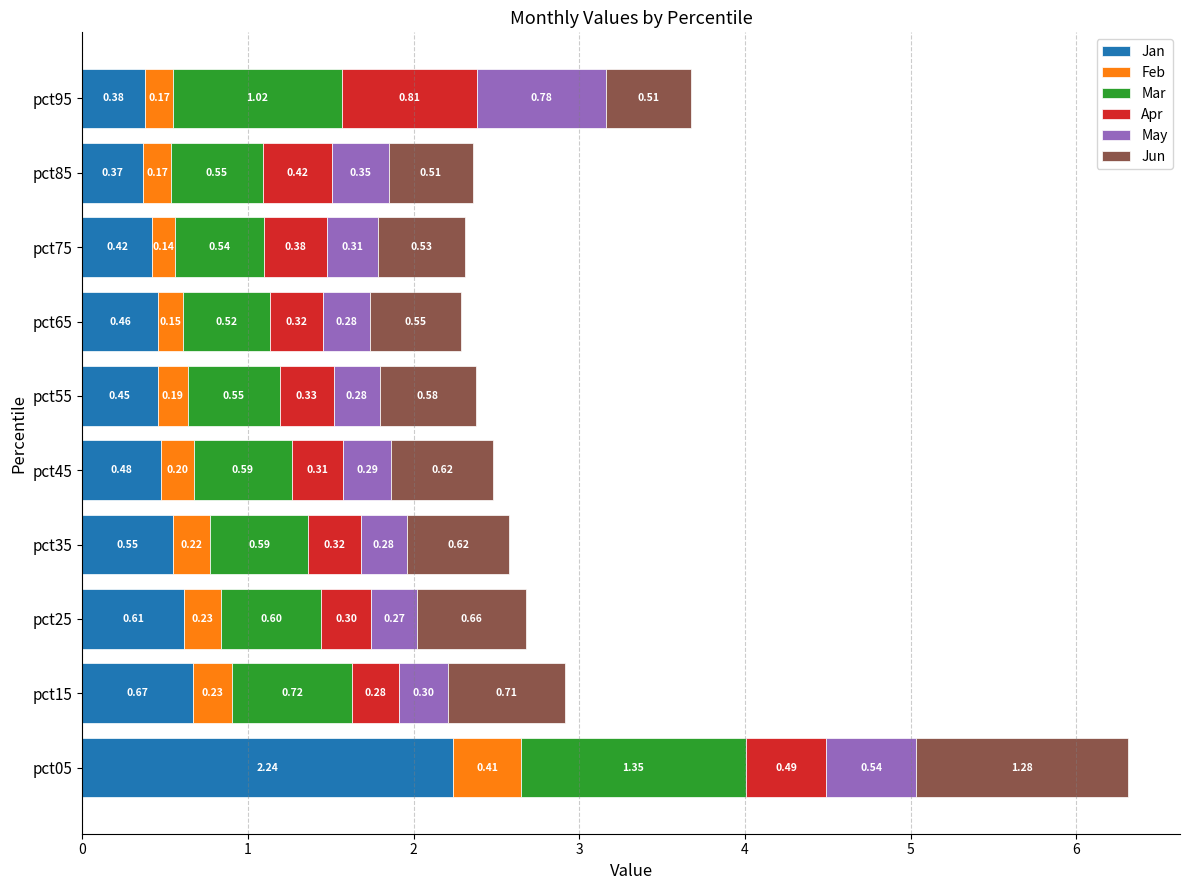

What is the sum of the Jan values at pct75 and pct65?

0.9